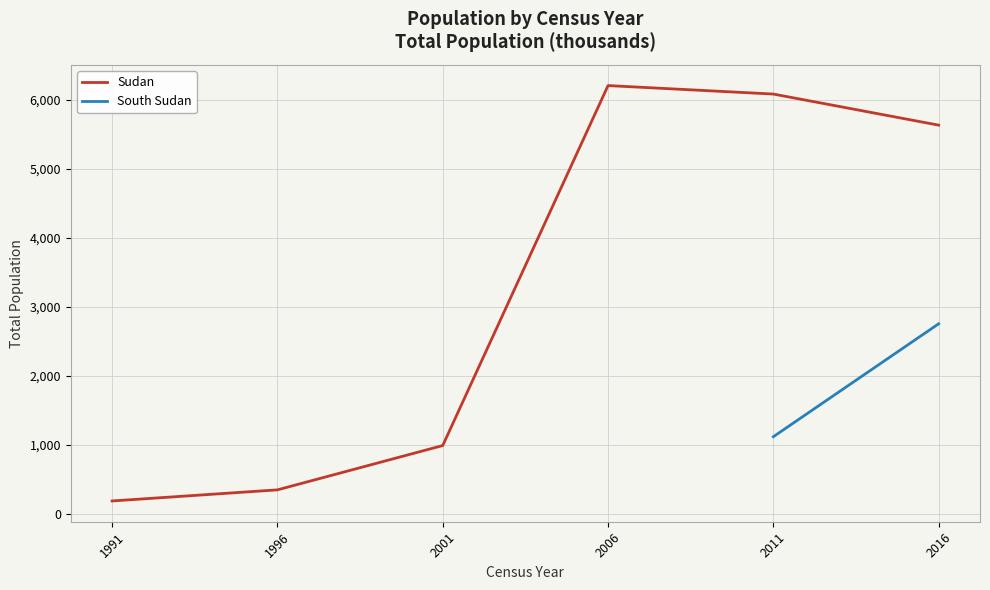

How many data points are less than 5635?

3